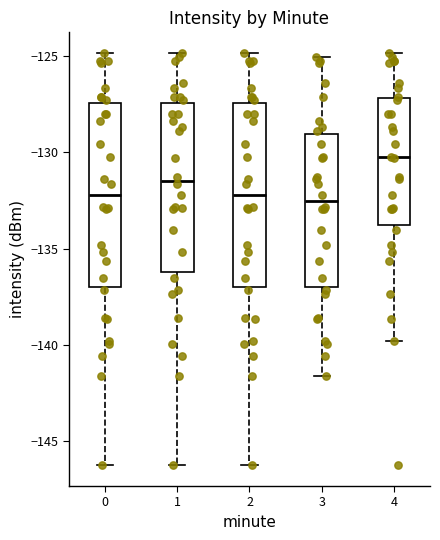

Where is the upper edge of the box at x = 3 on the y-axis? The values are not printed on the chart, so give them approximately, as read against the axis.

-129.0